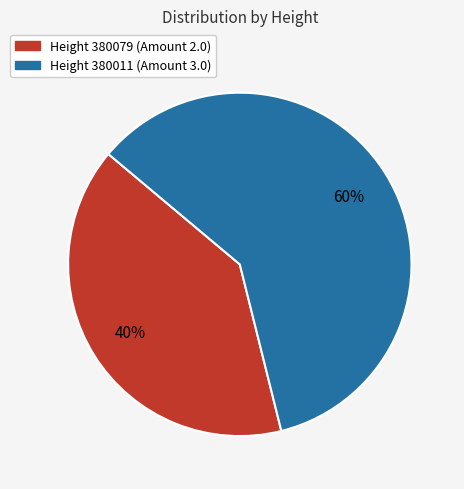

How many segments does this pie chart have?

2